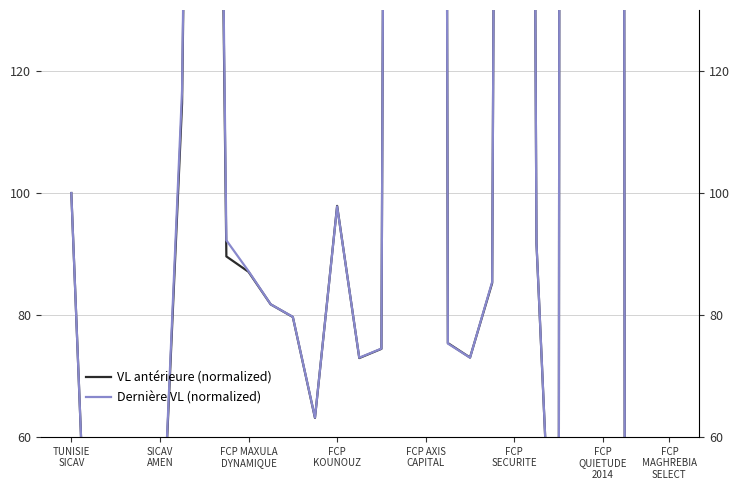

What is the maximum value shown in the chart?

4166.4